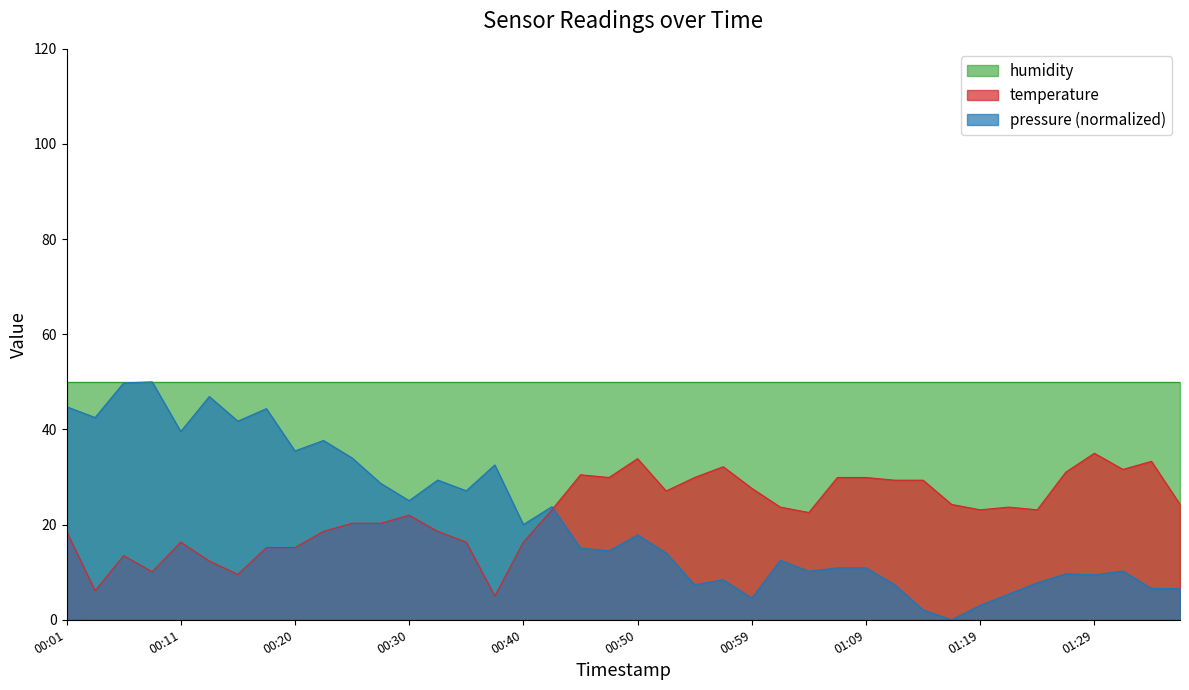

How many lines are shown in the chart?

3